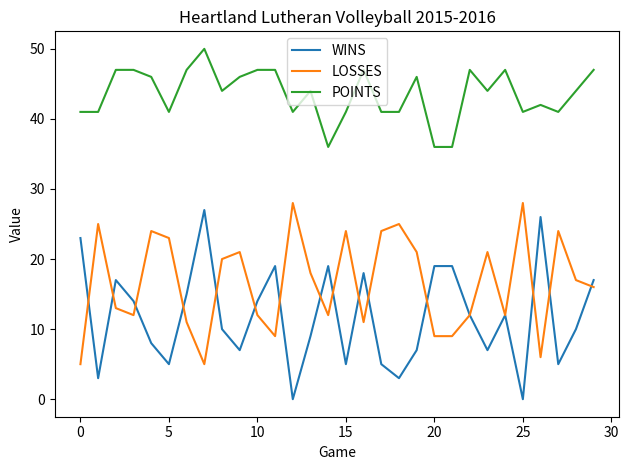

What is the minimum value for POINTS?

36